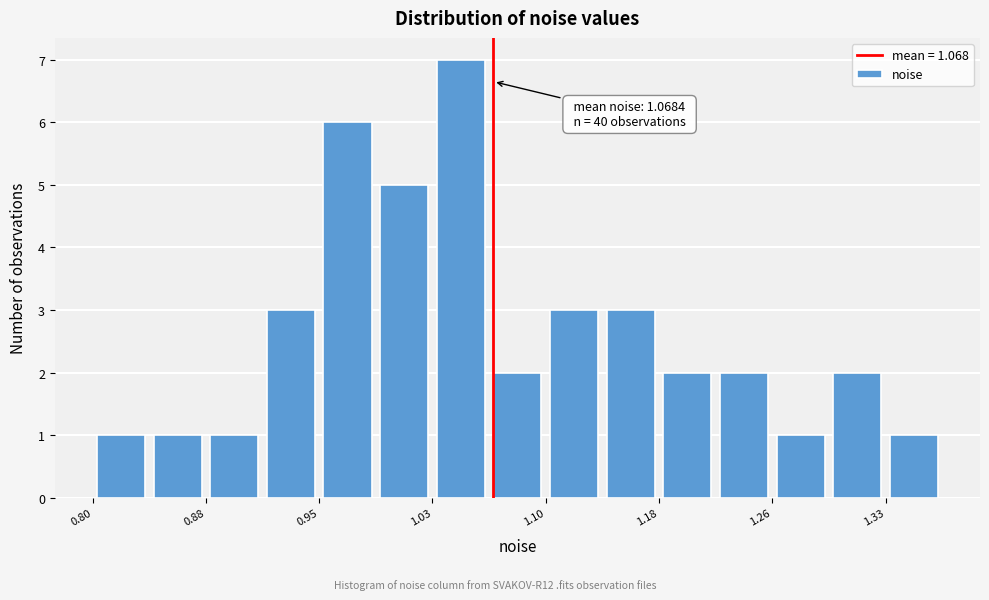

Around what value on the x-axis is the tallest bar? Give the approximate position of its centre, as read against the axis.

1.05